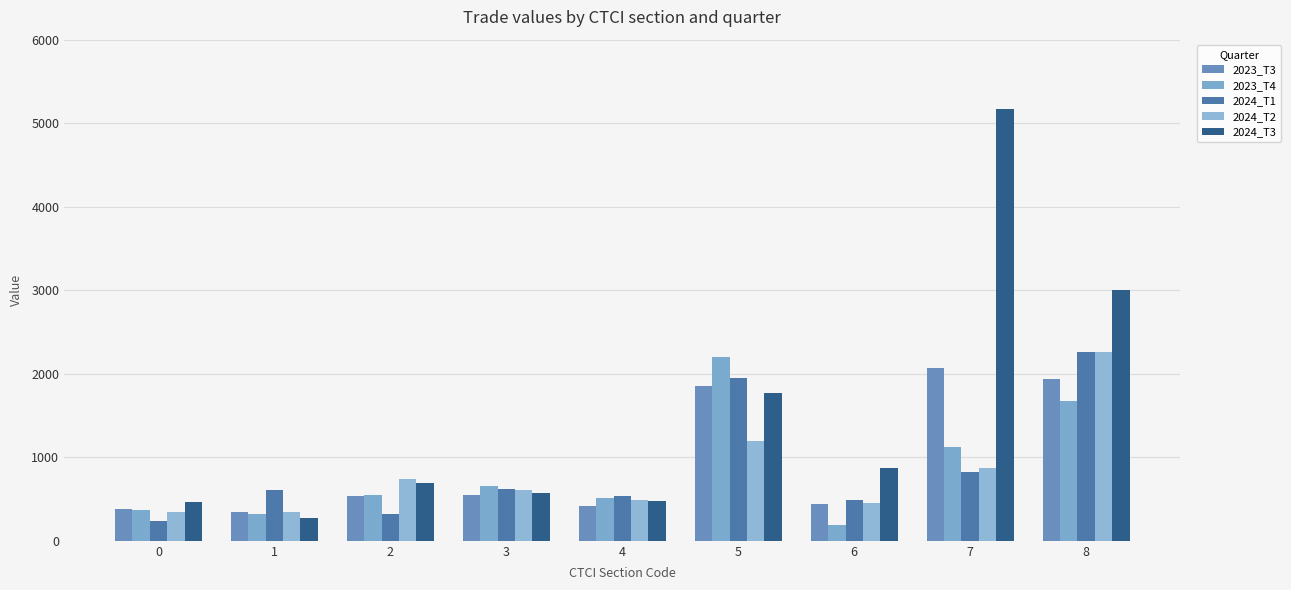

Rank the series by their maximum value, from lowest to highest.

2023_T3, 2023_T4, 2024_T2, 2024_T1, 2024_T3